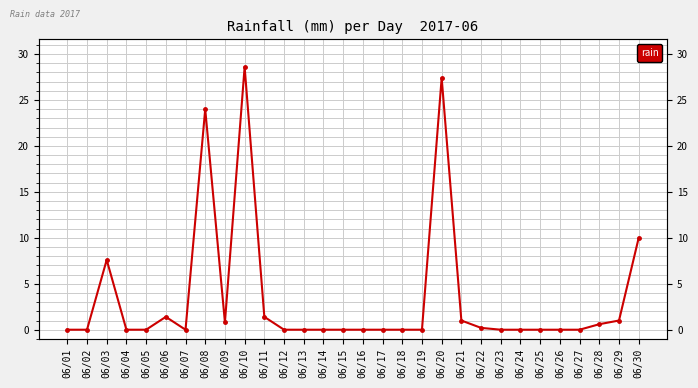

What is the average value?

3.5